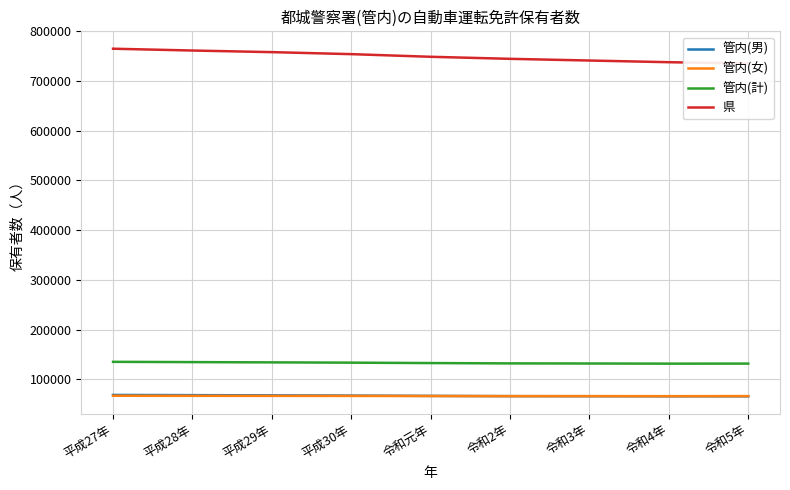

Rank the categories by 管内(男) value from highest to lowest.

平成27年, 平成28年, 平成29年, 平成30年, 令和元年, 令和2年, 令和3年, 令和4年, 令和5年